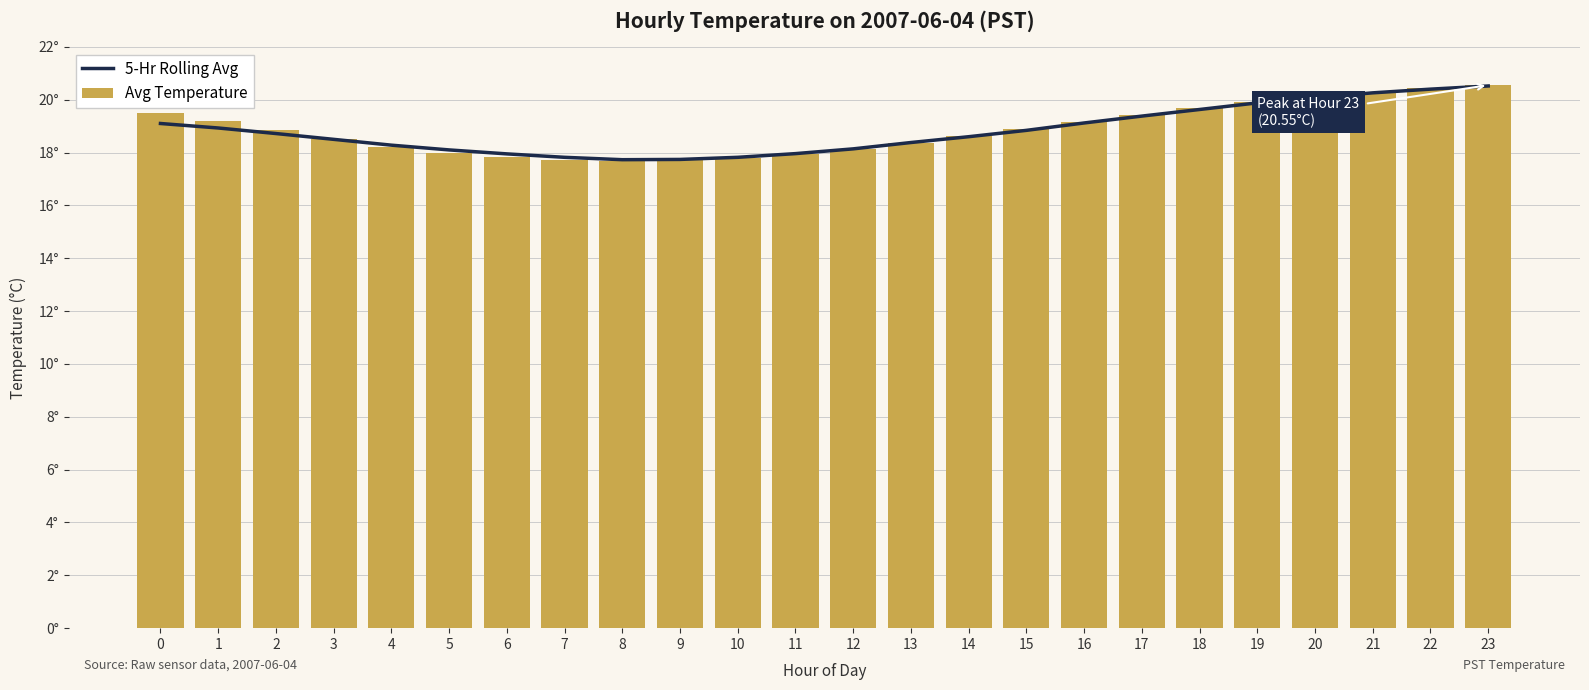

The value of Avg Temperature at 21 is 20.3. True or false?

True